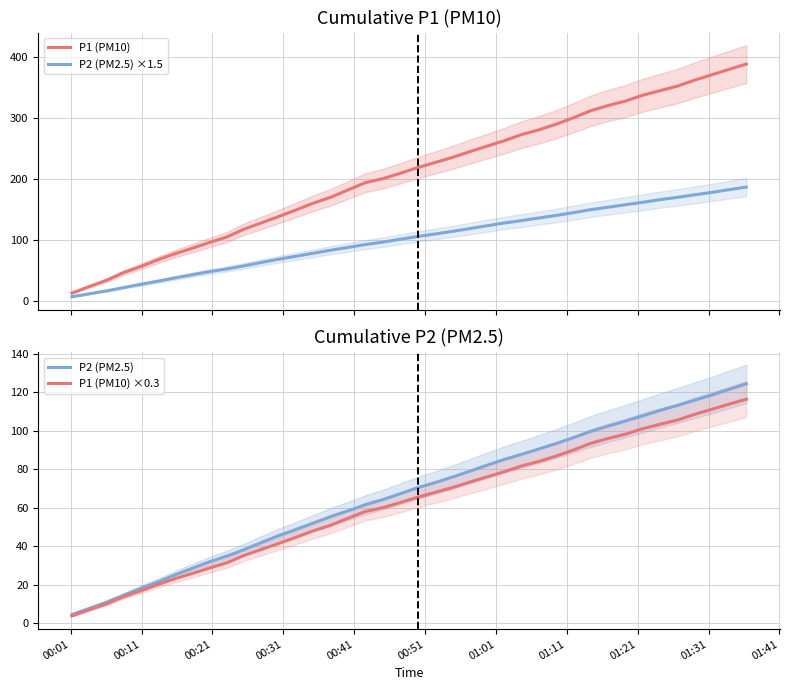

What is the greatest value displayed?

388.2